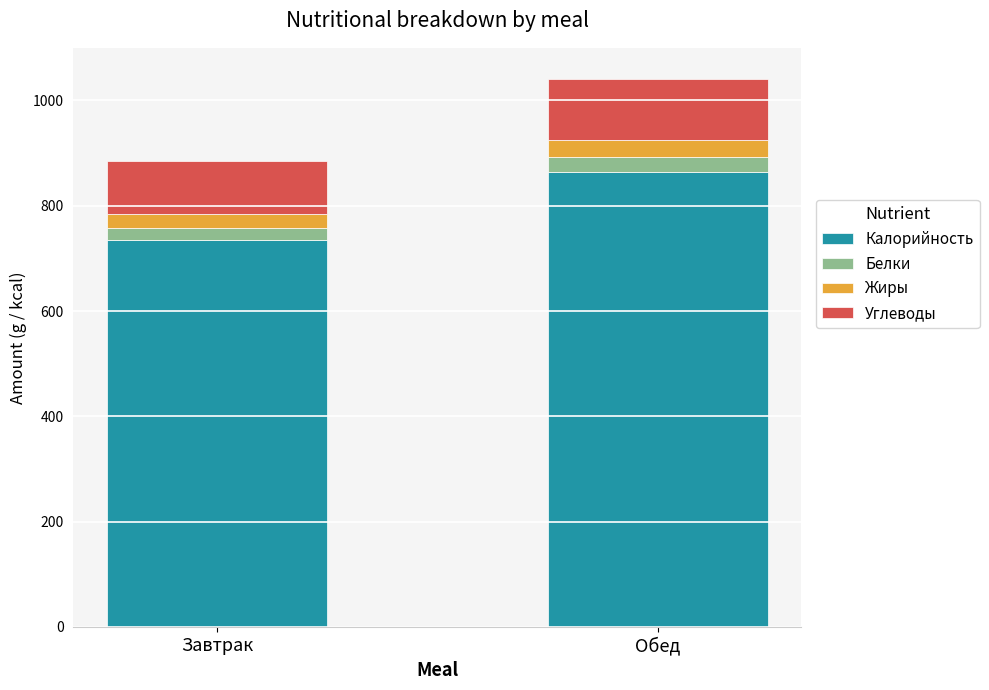

What is the total value across all series at Обед?

1040.0